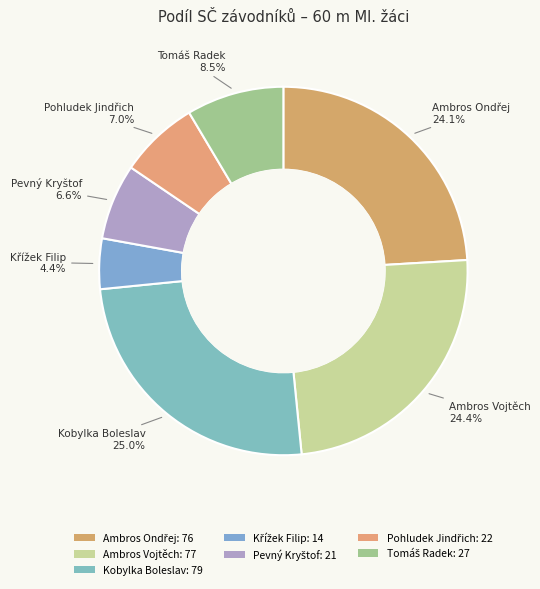

Is it true that Ambros Vojtěch is 24% of the pie?

True